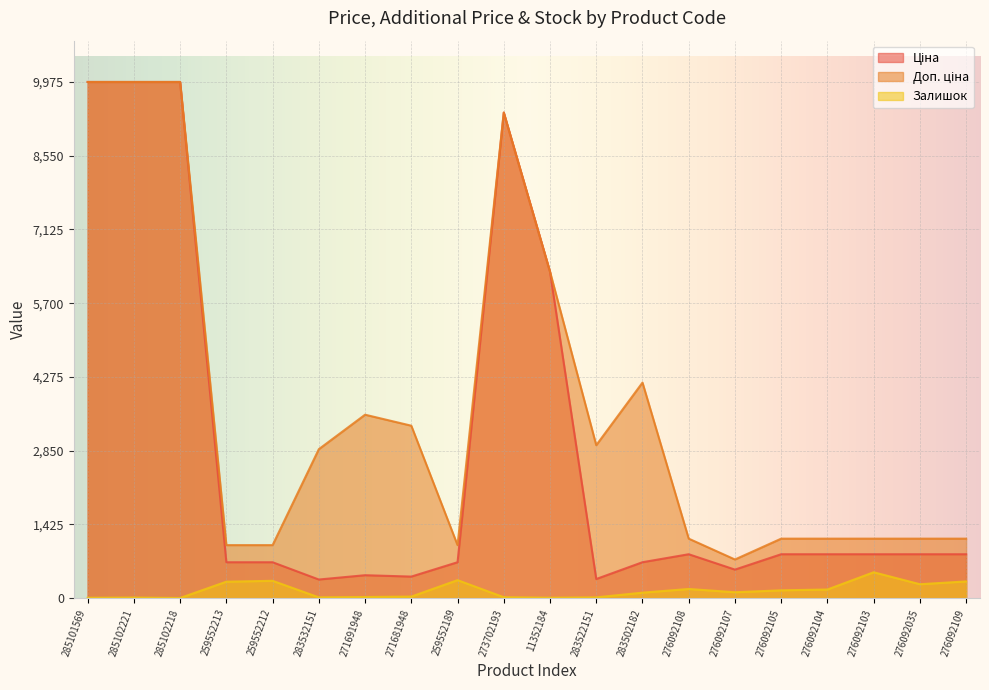

The value of Залишок at 276092108 is 287.9. True or false?

False